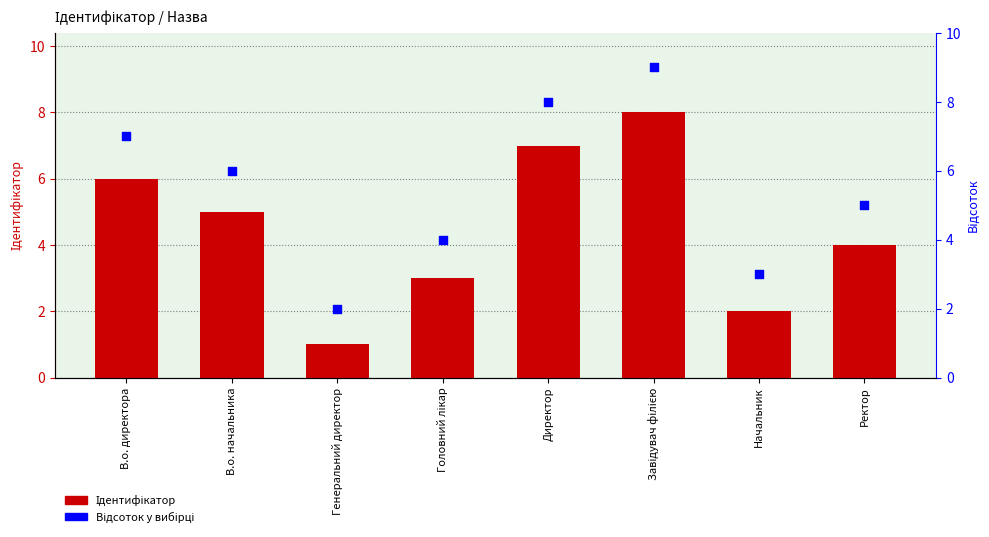

Which series has the largest total across all categories?

Відсоток у вибірці